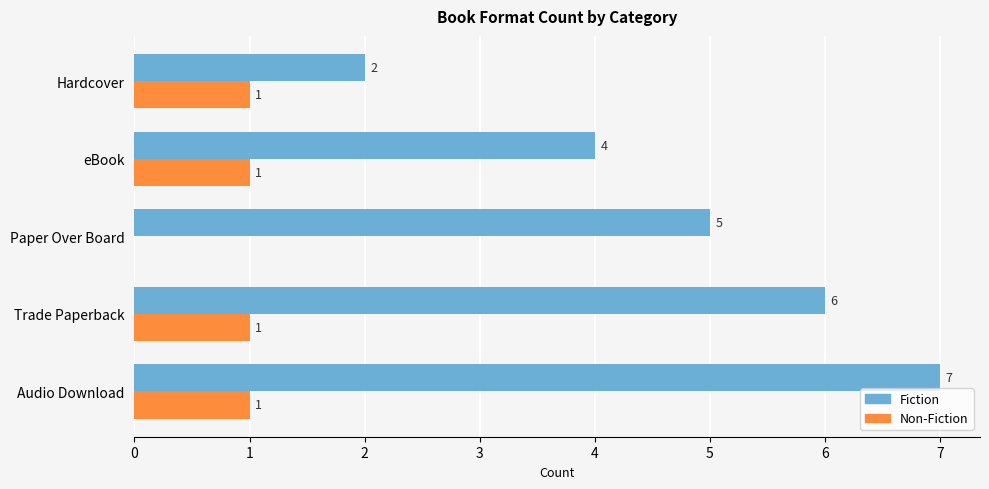

What is the greatest value displayed?

7